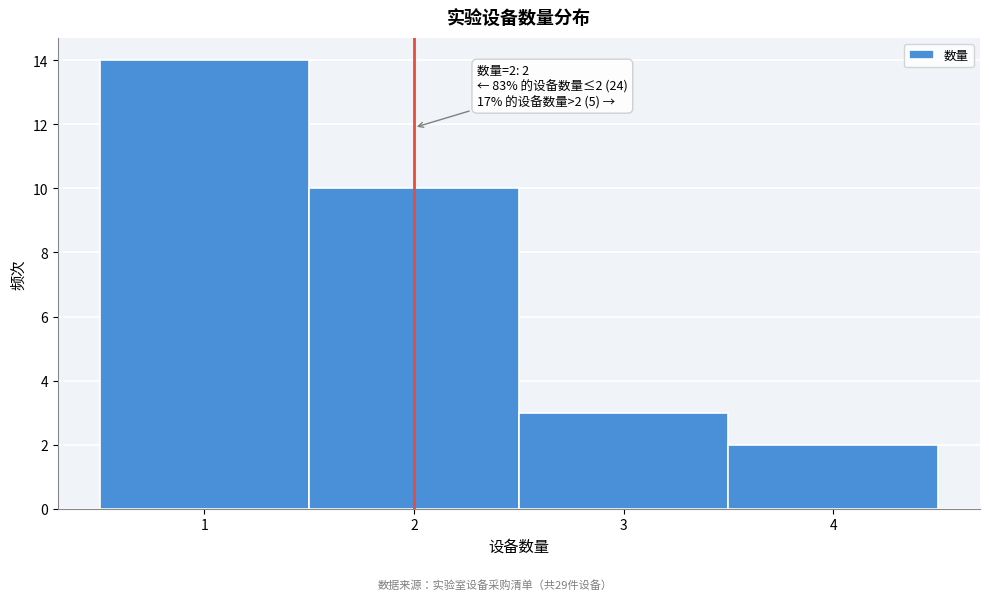

Which range on the x-axis has the tallest bar?

0.5 to 1.5